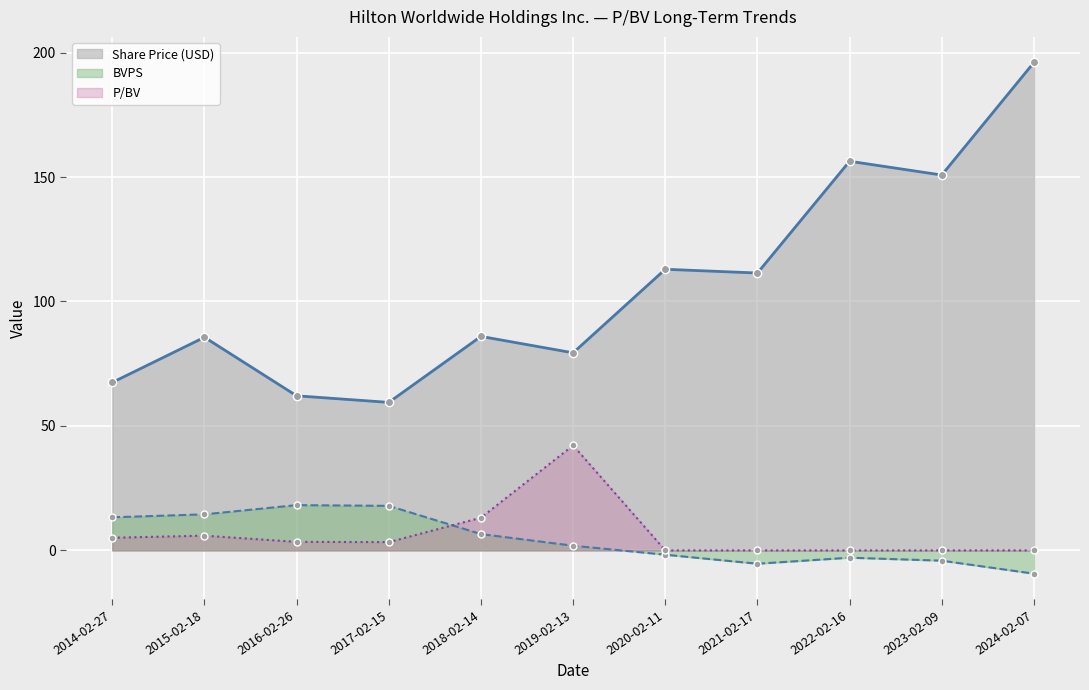

Is the value of Share Price (USD) at 2017-02-15 greater than the value of P/BV at 2023-02-09?

Yes